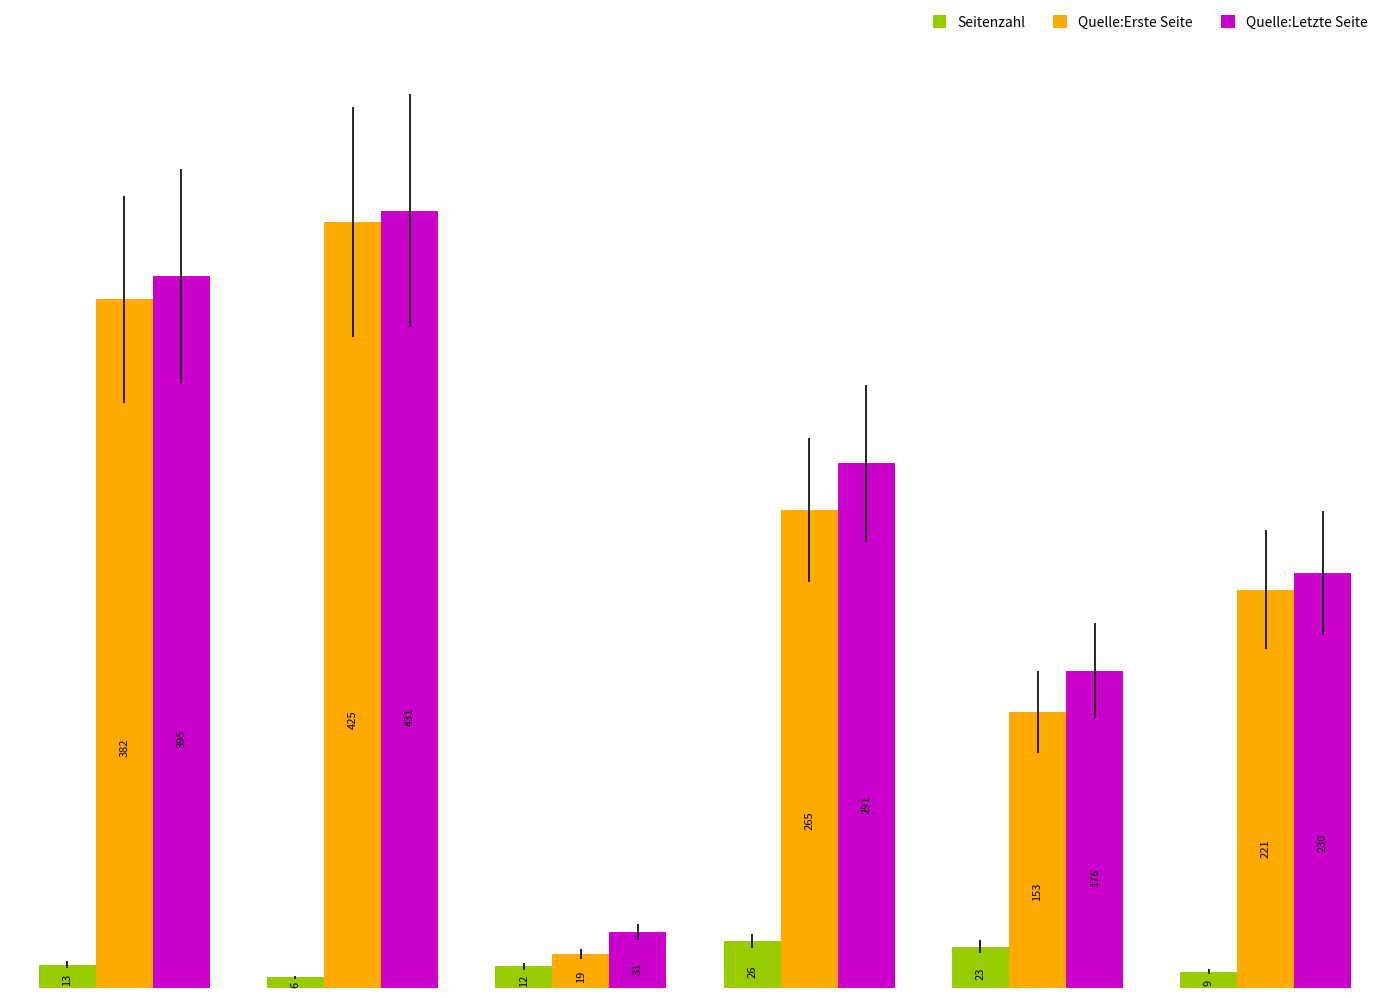

Rank the series by their maximum value, from highest to lowest.

Quelle:Letzte Seite, Quelle:Erste Seite, Seitenzahl